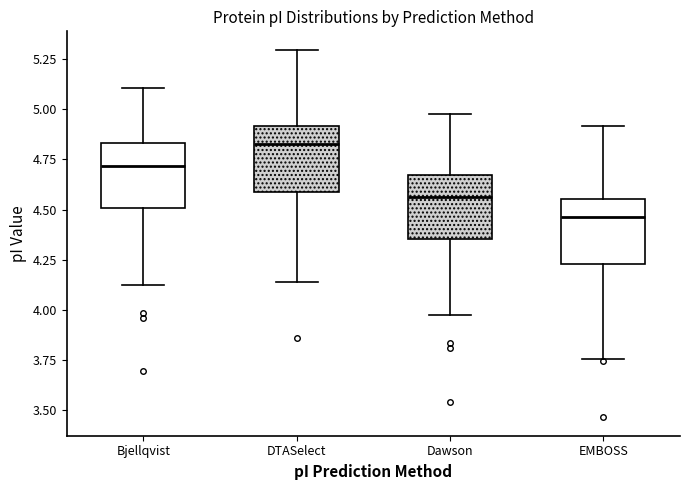

Reading left to right, read every box against the y-axis: the position of its median line, the range the box covers, and the ends of its whiskers. The values are not printed on the chart, so give them approximately, as read against the axis.

Bjellqvist: median 4.70, box 4.50 to 4.85, whiskers 4.15 to 5.10
DTASelect: median 4.85, box 4.60 to 4.90, whiskers 4.15 to 5.30
Dawson: median 4.55, box 4.35 to 4.65, whiskers 3.95 to 5.00
EMBOSS: median 4.45, box 4.25 to 4.55, whiskers 3.75 to 4.90